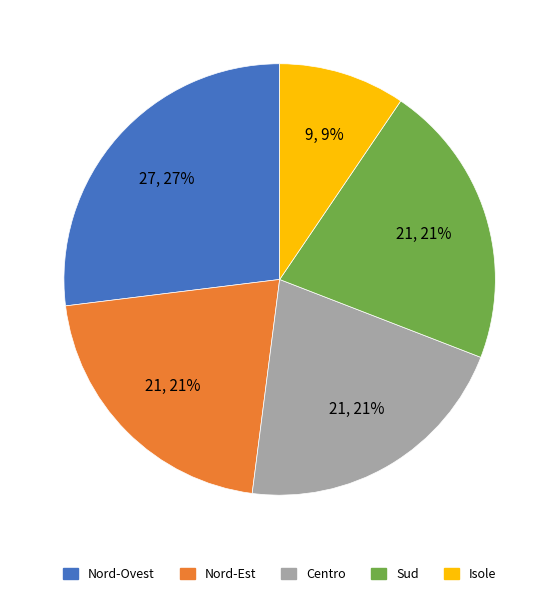

Which category has the biggest portion of the pie?

Nord-Ovest